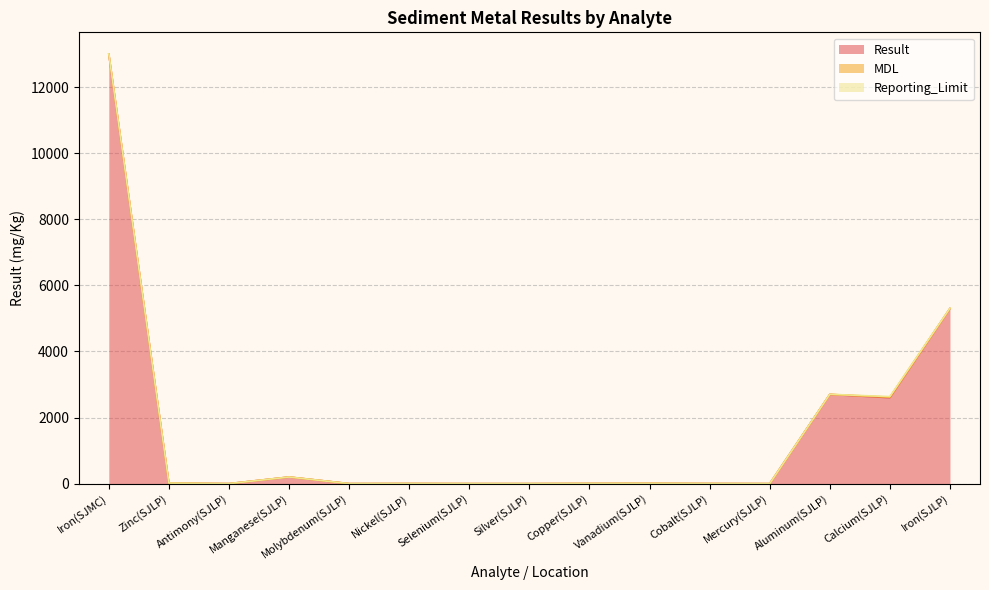

What is the spread (max minus min) of values at Aluminum(SJLP)?

2698.1